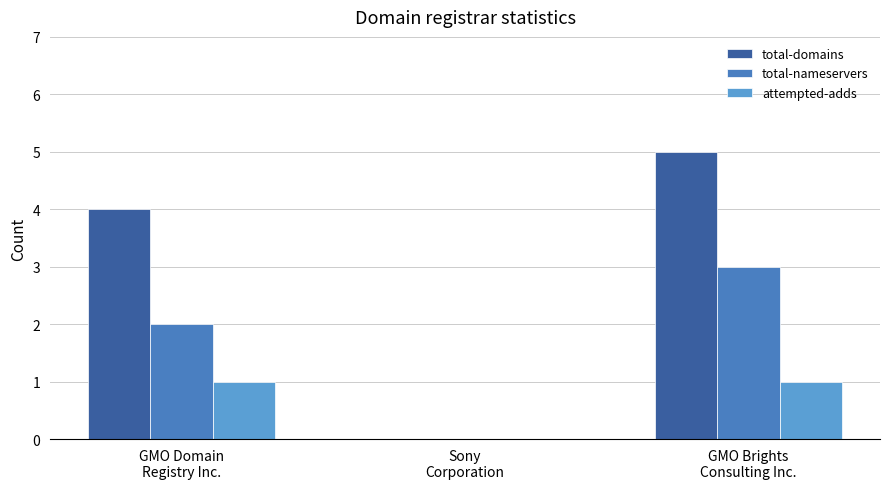

How many categories are shown in the chart?

3